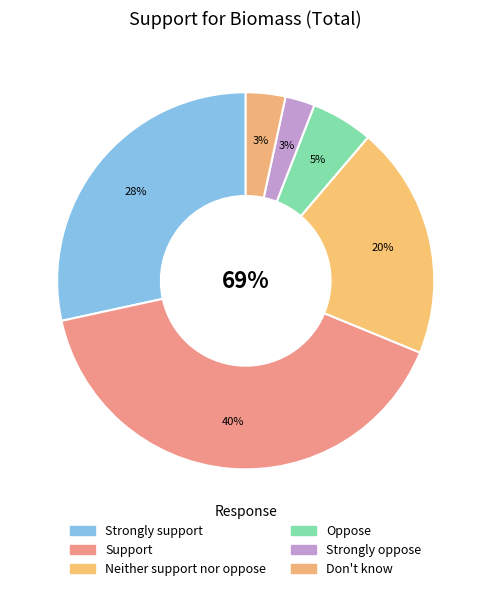

To the nearest percent, what percentage of the pie is Neither support nor oppose?

20%